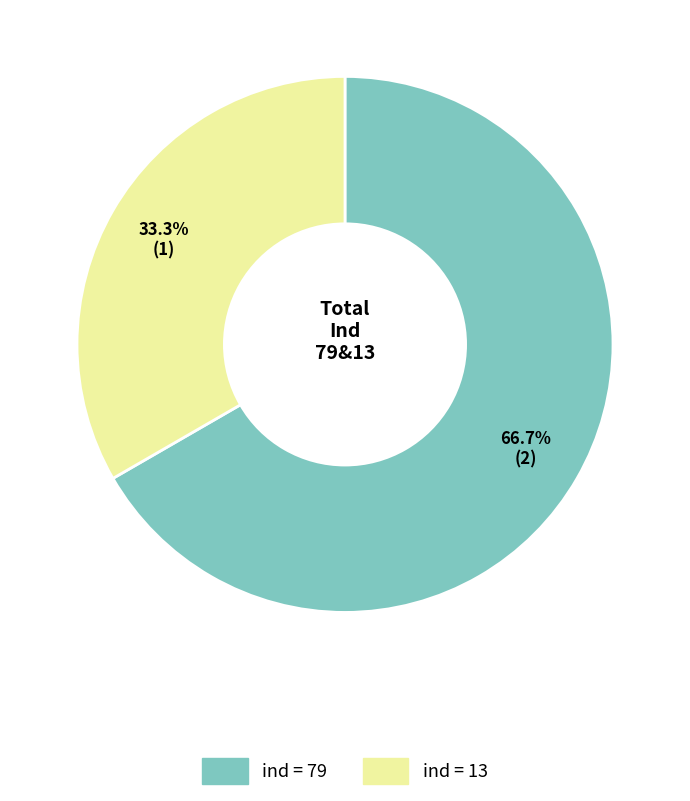

How many slices are in this pie chart?

2